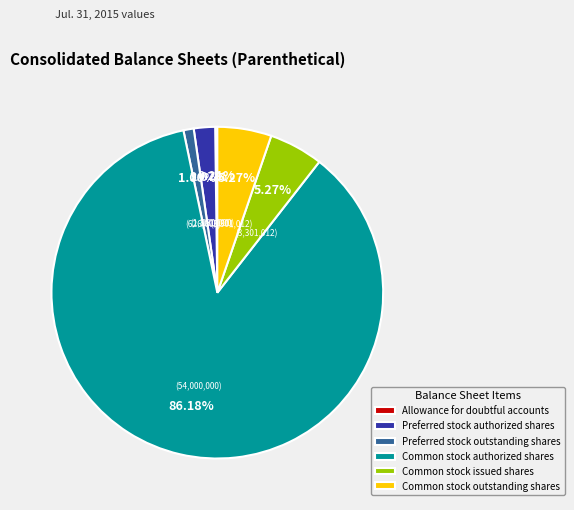

What percentage is the Common stock issued shares slice, to the nearest percent?

5%